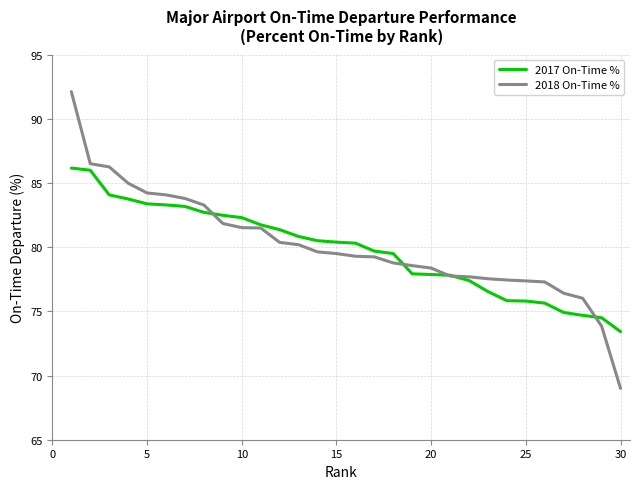

Which series has the largest range (max minus min)?

2018 On-Time %